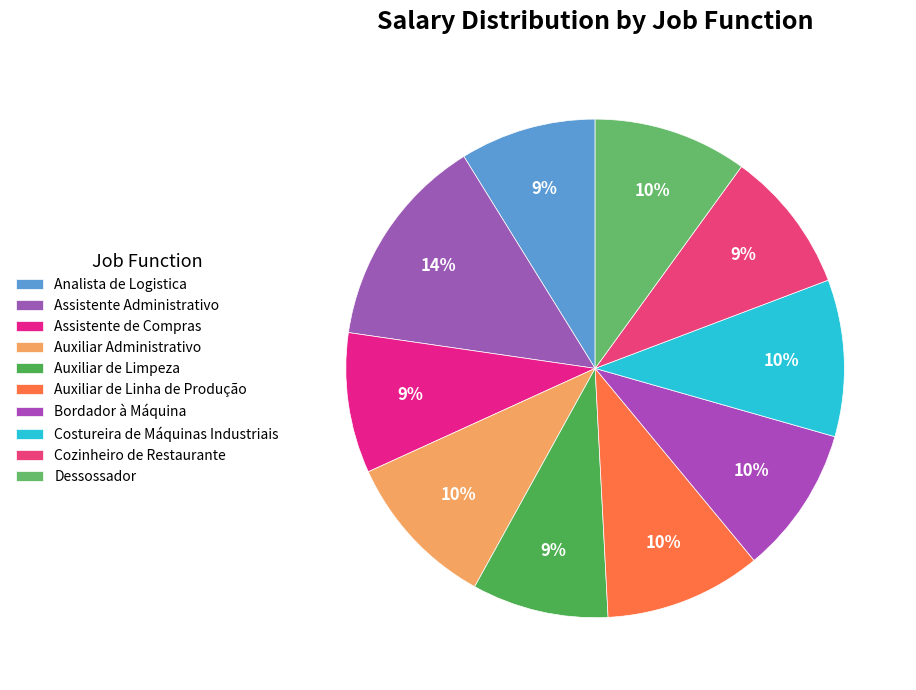

How many segments does this pie chart have?

10